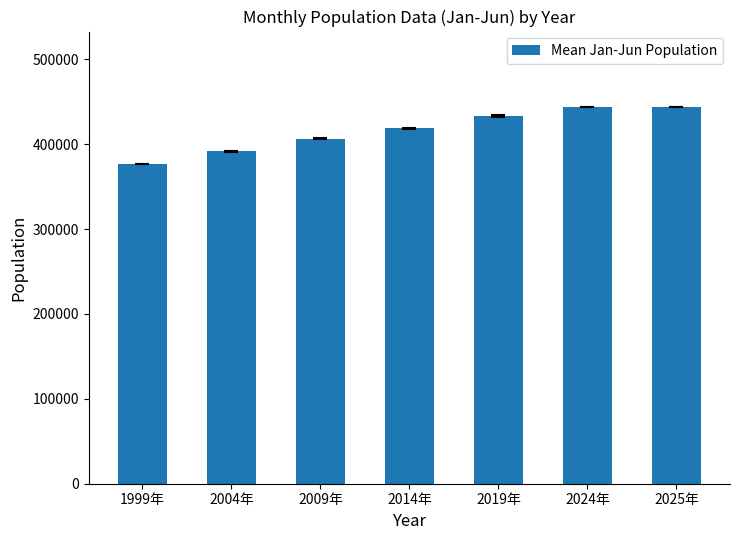

Approximately how many times larger is the value at 2025年 compared to 2004年?

1.1